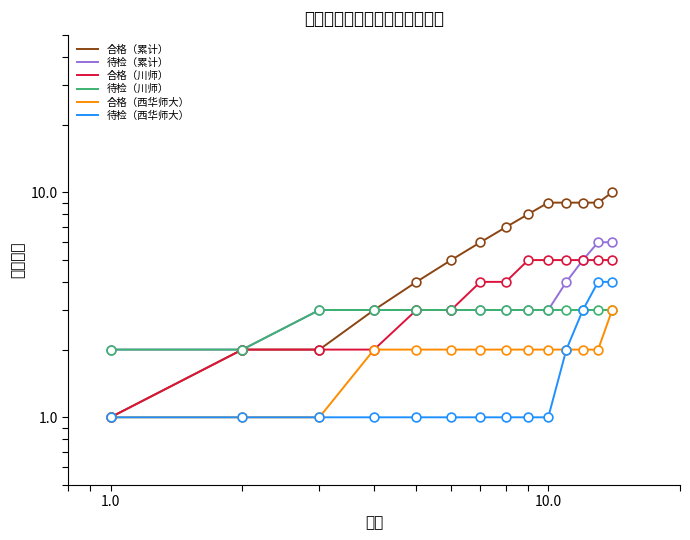

Which series reaches the minimum Y coordinate?

合格（累计）